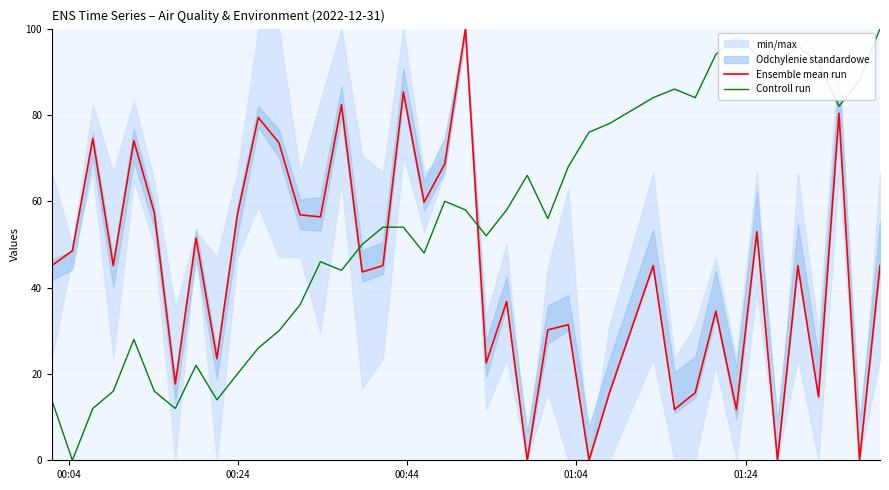

At how many categories does at least one series exceed 3?

40